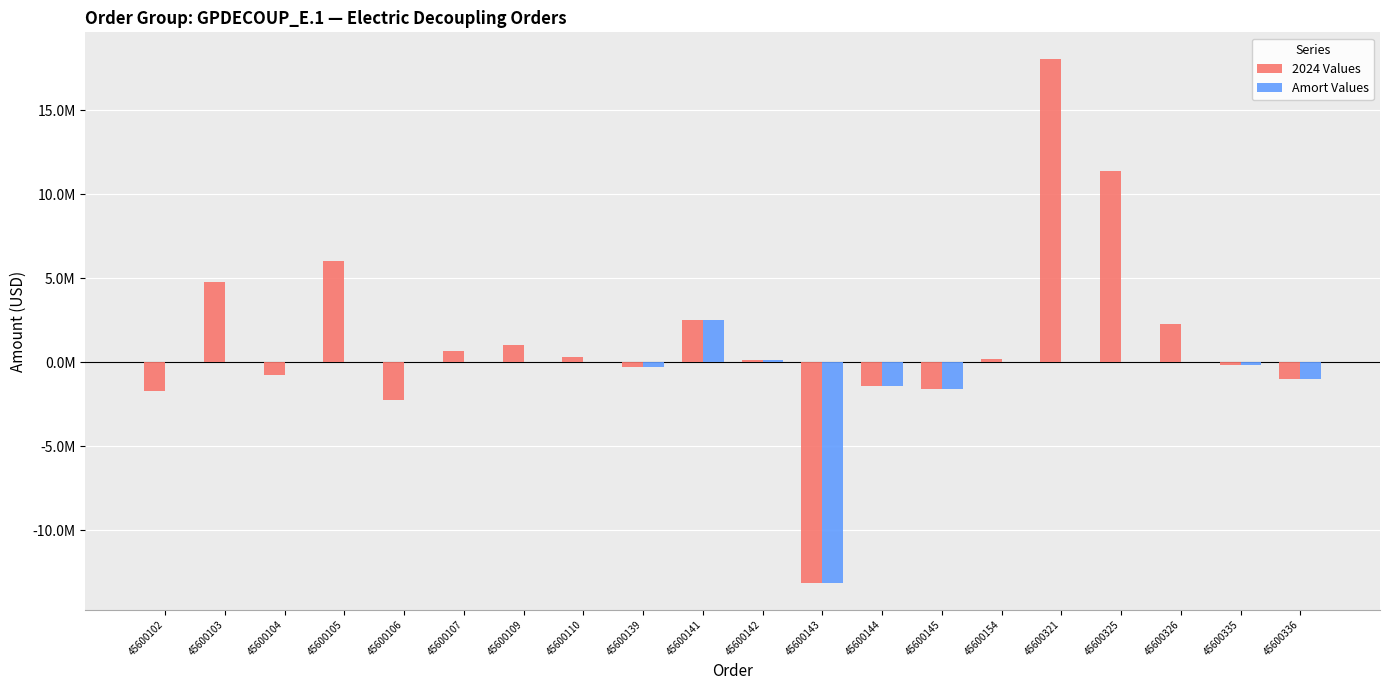

Are the bars horizontal?

No